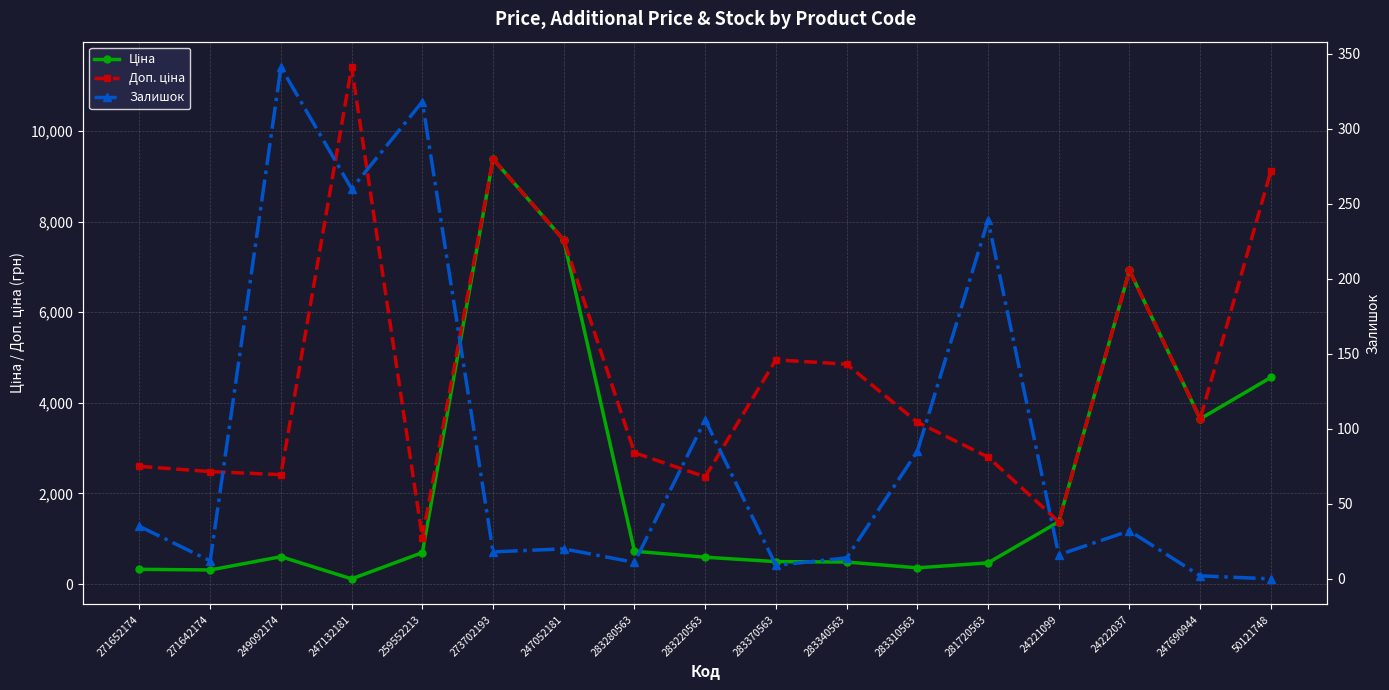

What position from the right is 283340563?

7